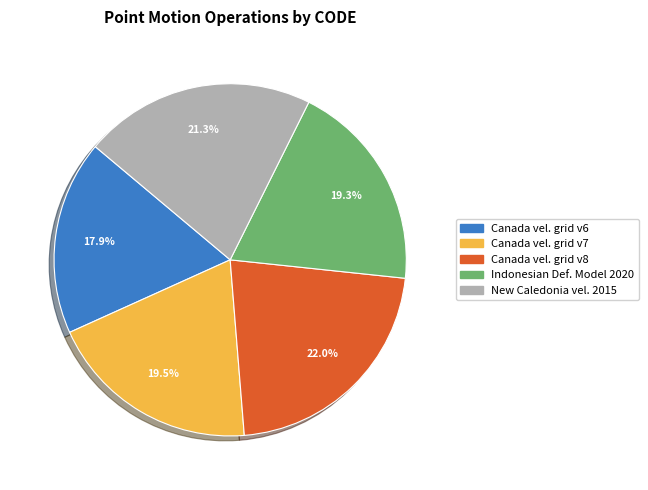

Does any single category account for the majority?

No